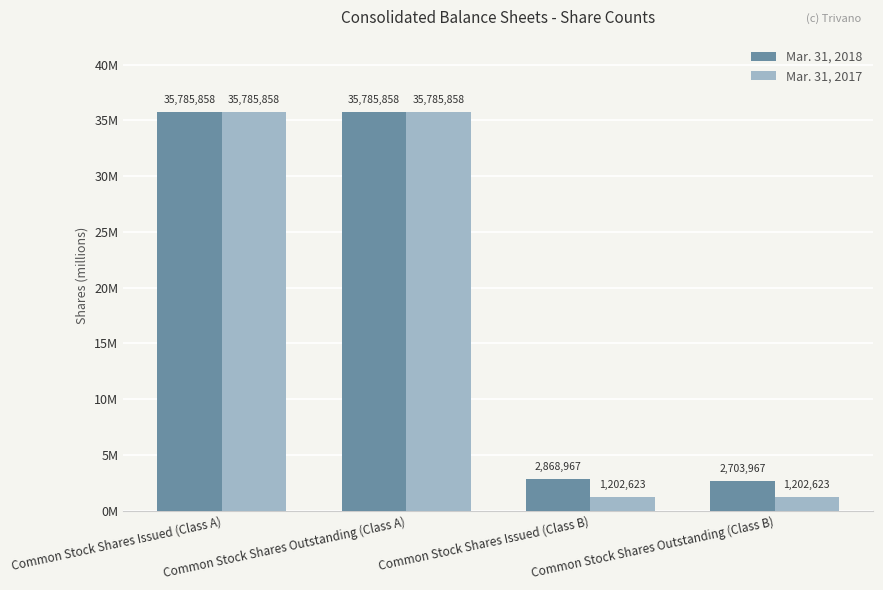

Are the bars grouped side by side (vs. stacked)?

Yes